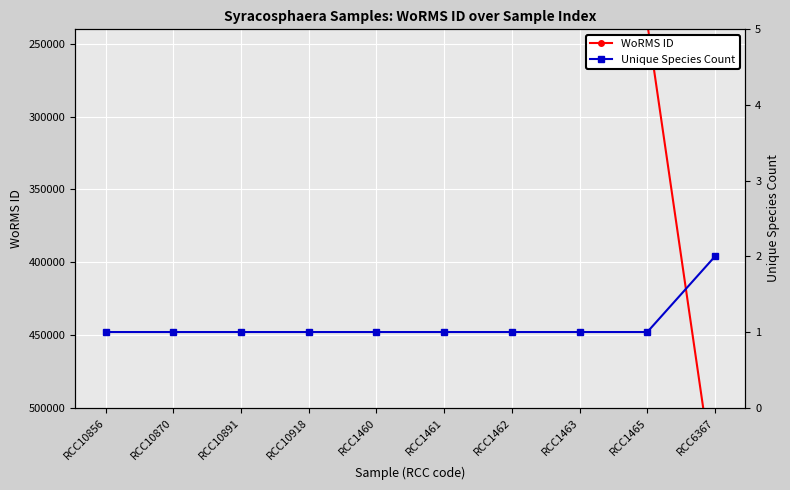

List the series in order of their peak value, lowest first.

Unique Species Count, WoRMS ID